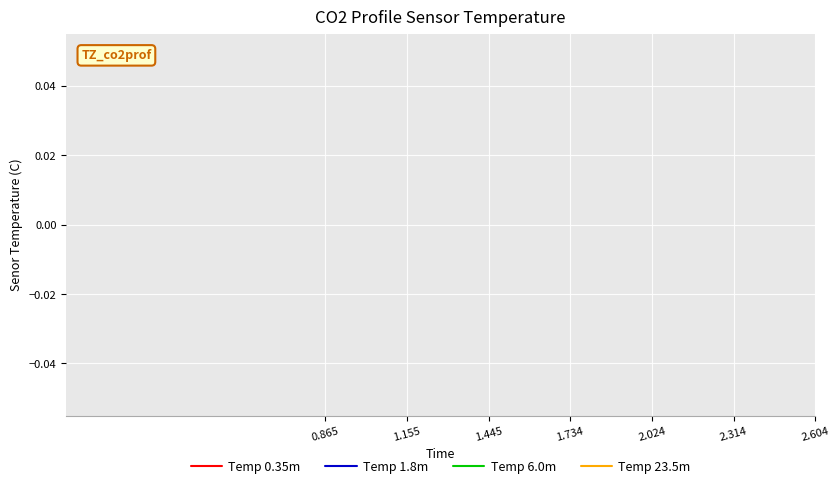

How many data points does each series have?

20